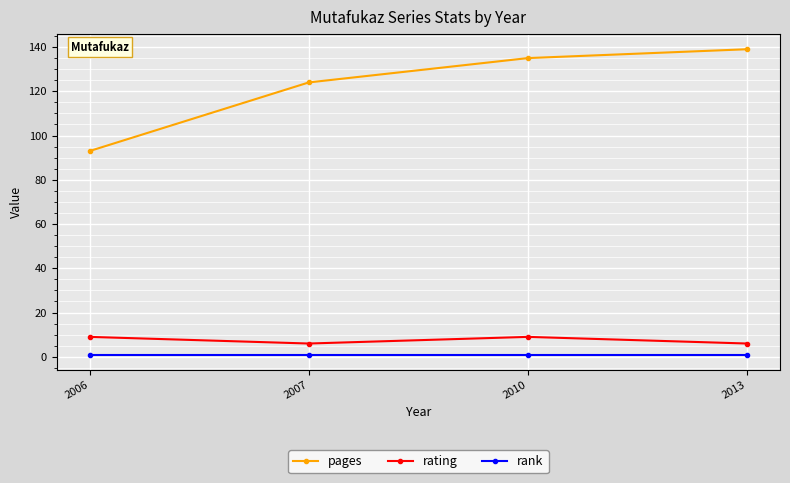

What is the minimum value for rank?

1